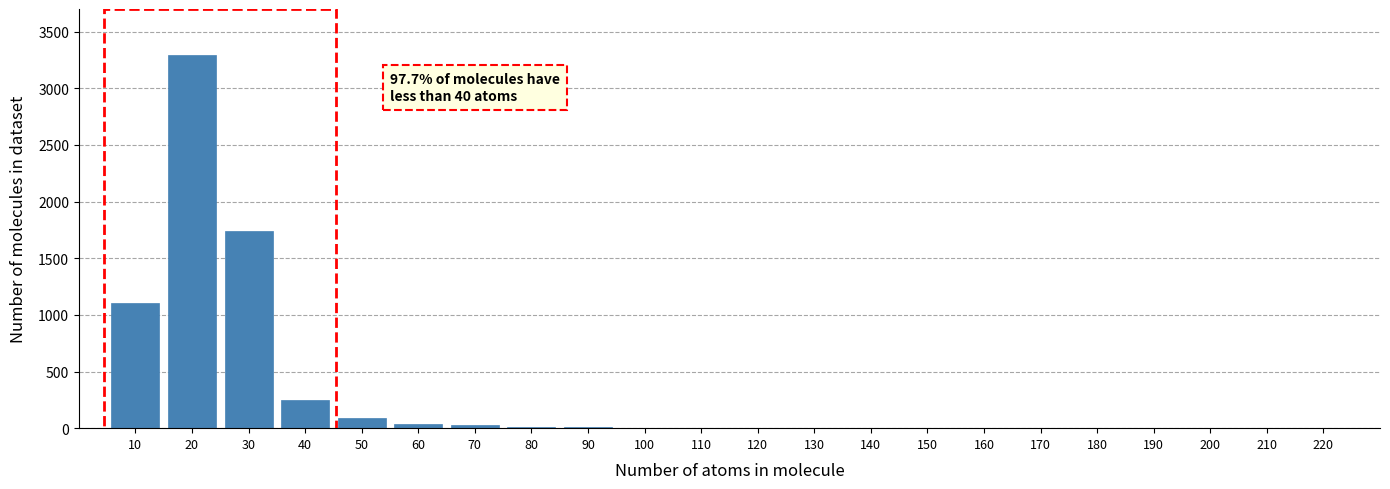

Is it true that the value at 180 is 1245?

False